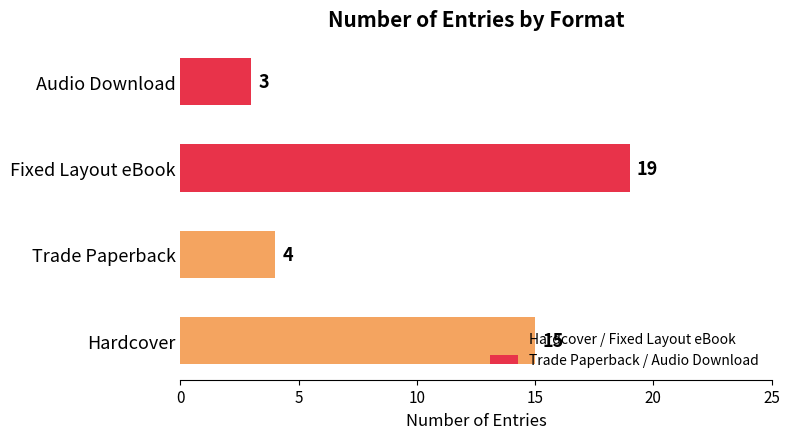

Rank the categories by value from highest to lowest.

Fixed Layout eBook, Hardcover, Trade Paperback, Audio Download